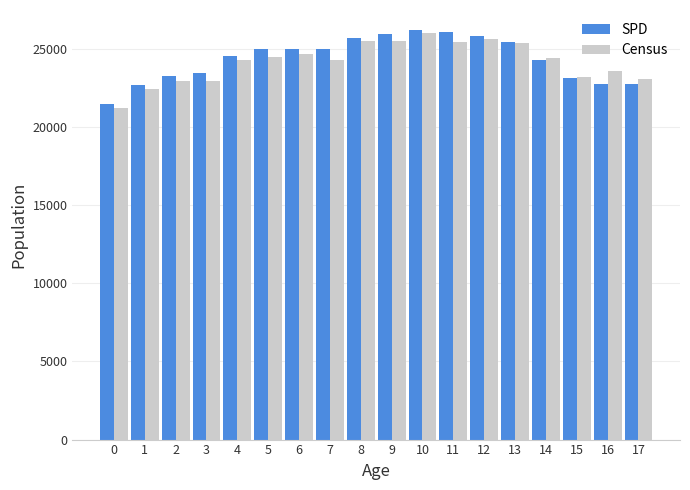

What is the difference between the maximum and minimum values in the SPD series?

4678